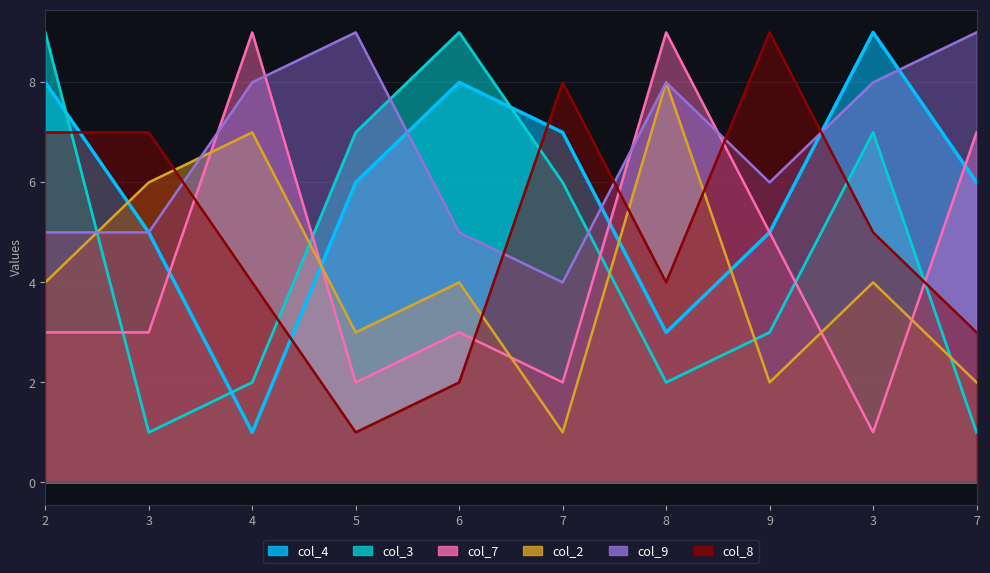

What is the difference between the highest and lowest values at 6?

7